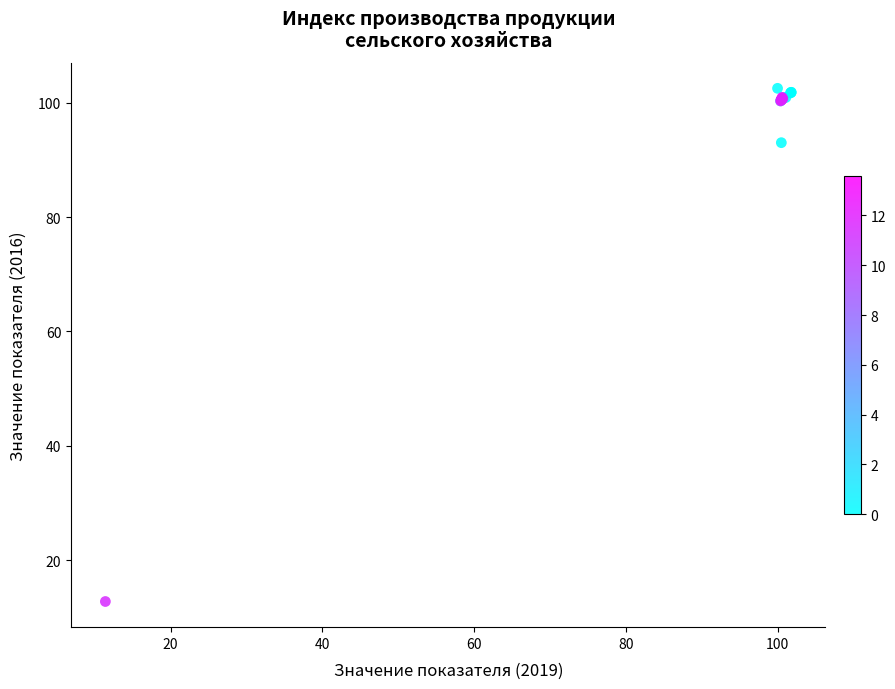

What Y value in the scatter plot is closest to 57?

93.0